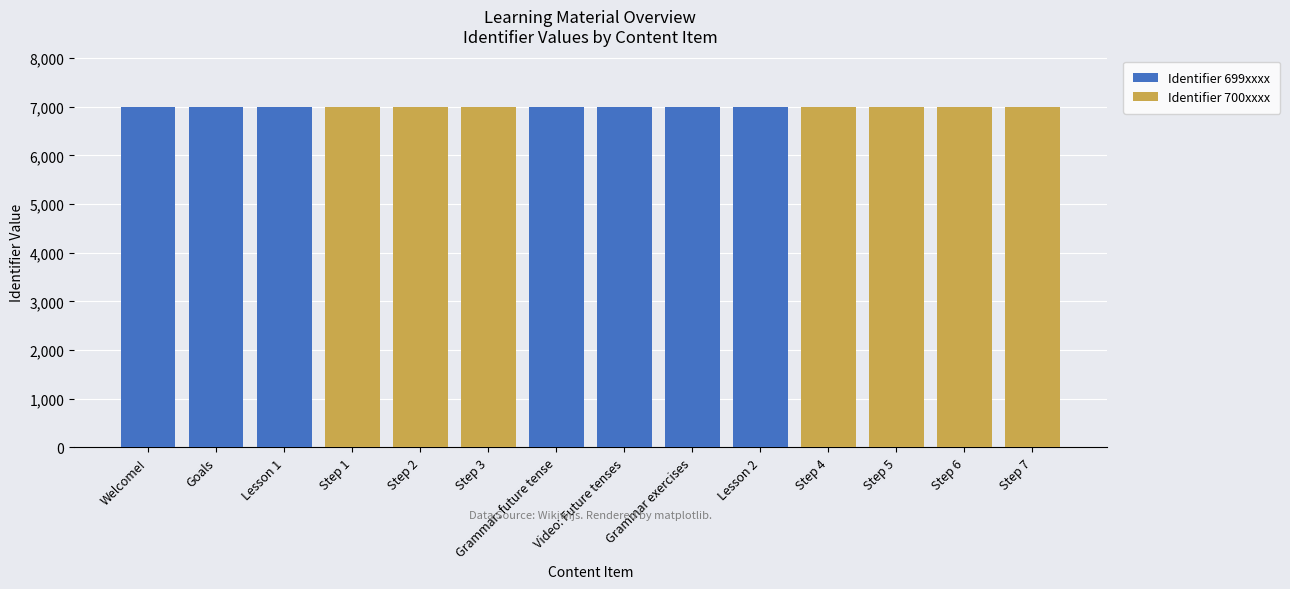

The value of Identifier 699xxxx at Step 5 is 0.0. True or false?

True